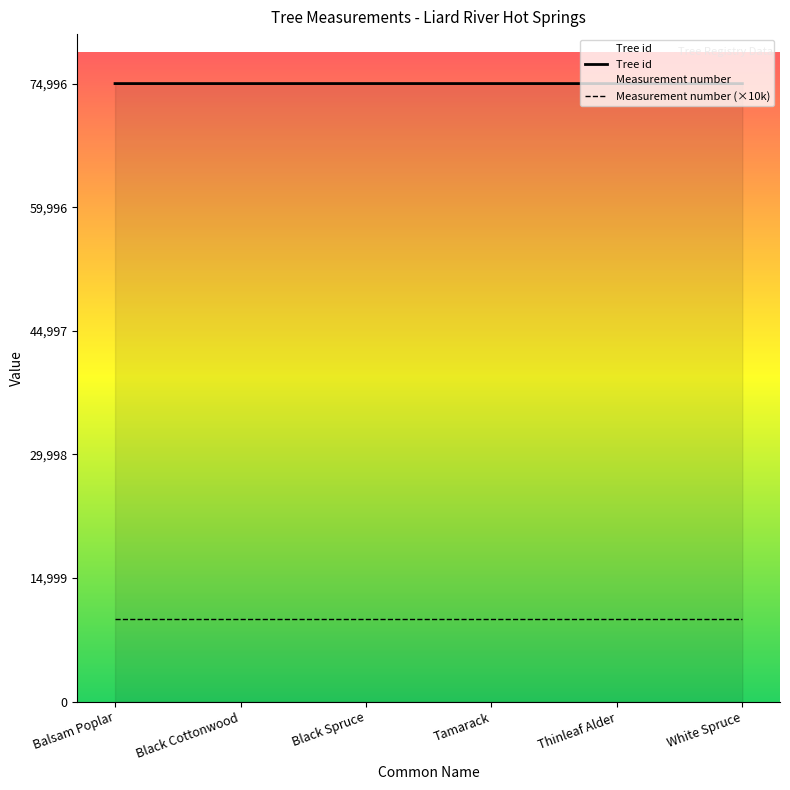

Count the Tree id values in the range 74992 to 74995.

4